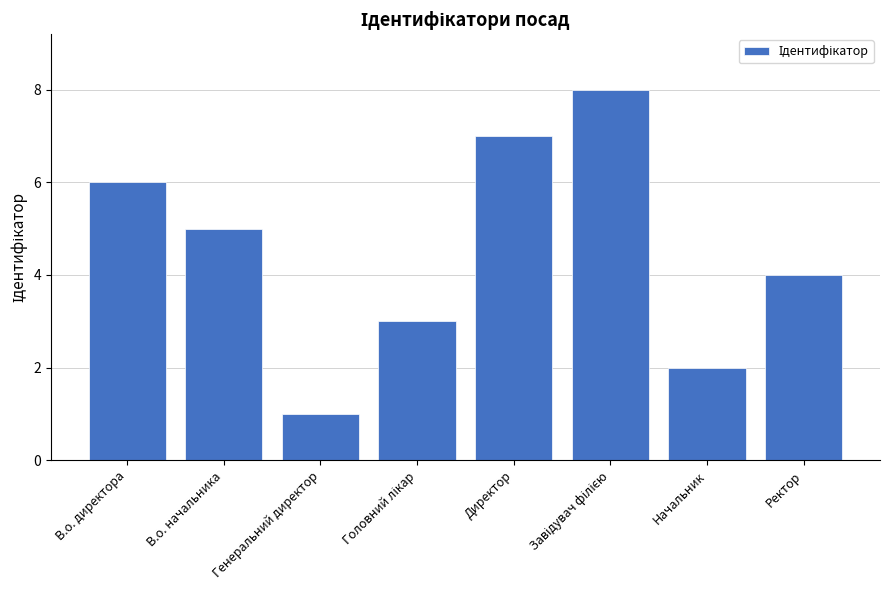

How many bars are there in total?

8